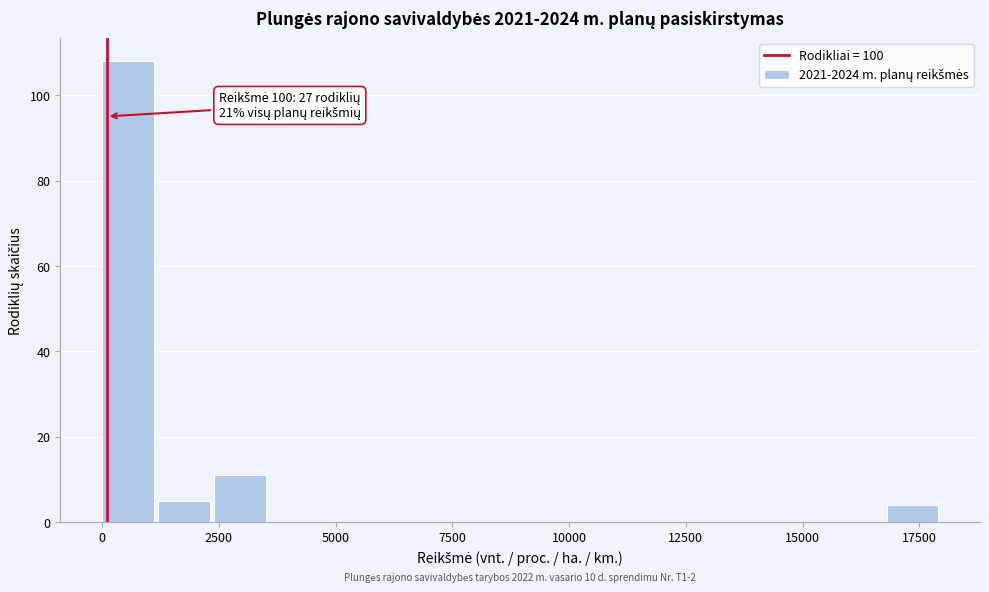

Around what value on the x-axis is the tallest bar? Give the approximate position of its centre, as read against the axis.

500